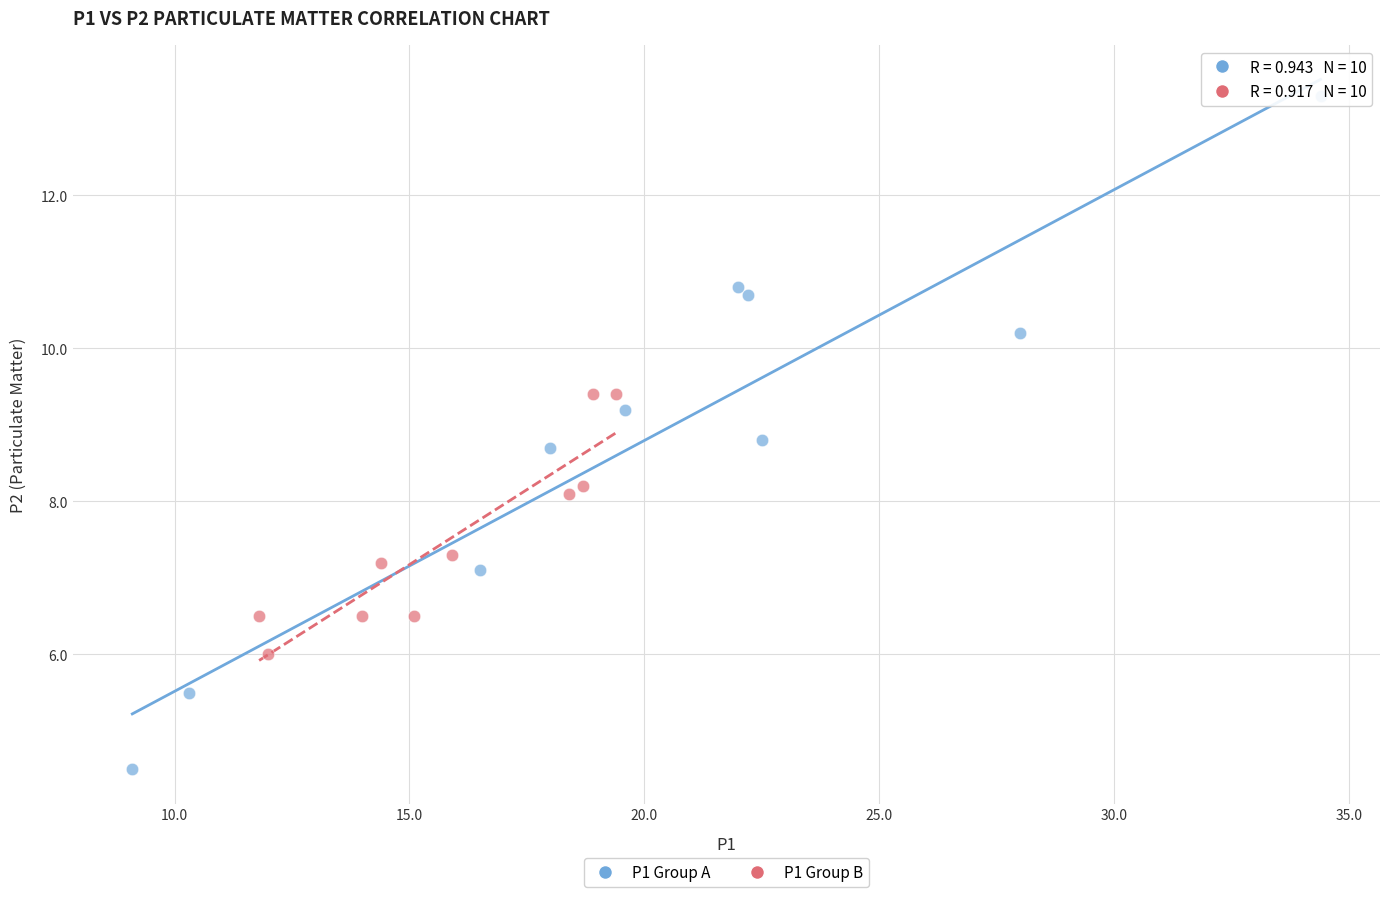

Which series reaches the minimum Y coordinate?

P1 Group A